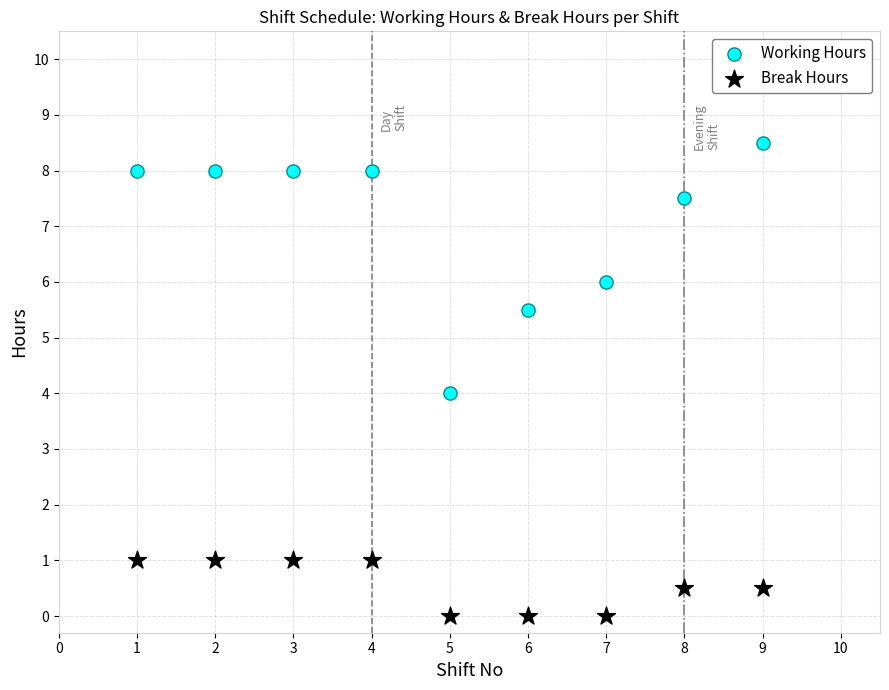

Which series has the widest spread of Y values?

Working Hours